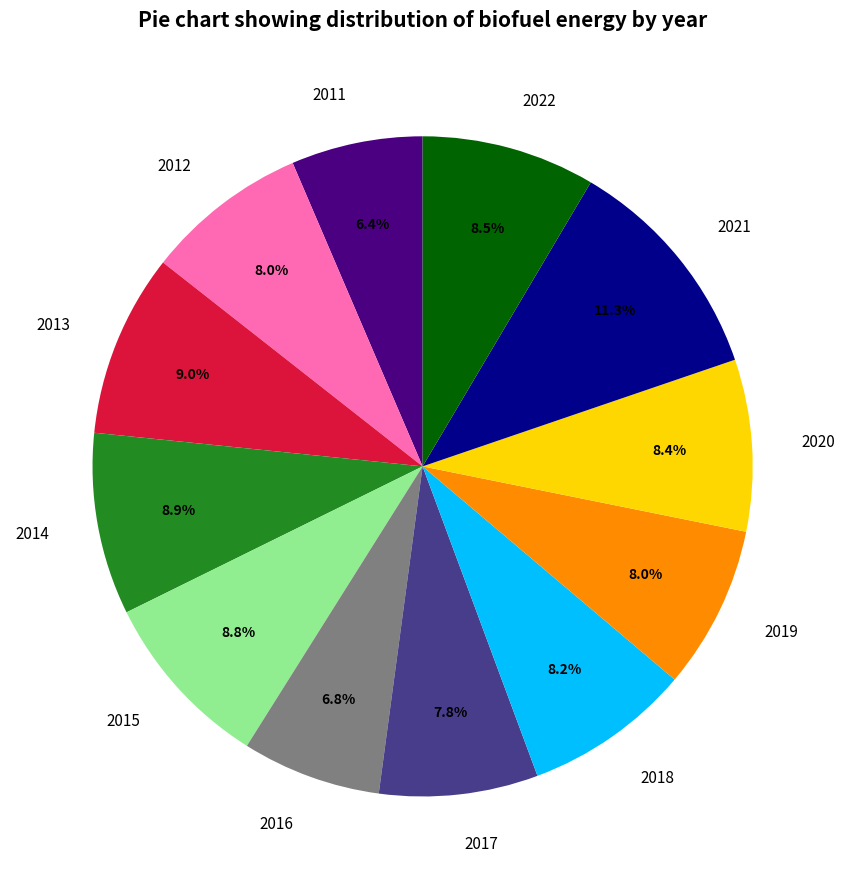

To the nearest percent, what is the combined percentage of 2022 and 2015?

17%